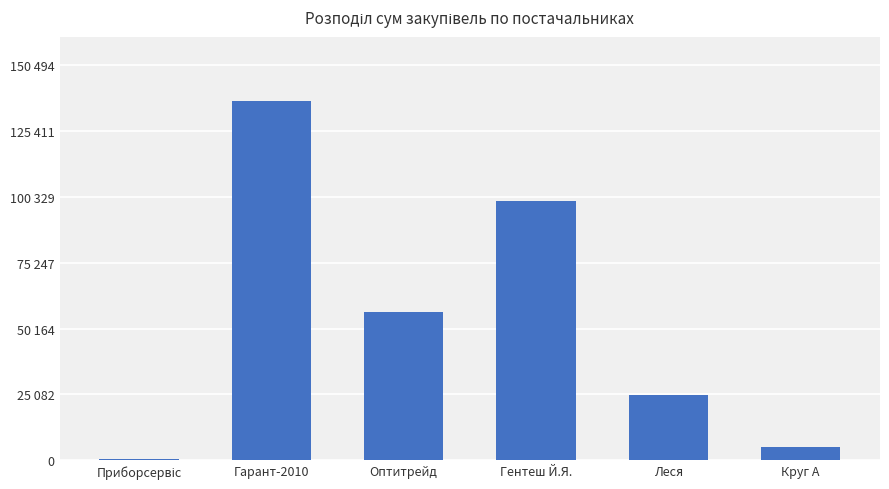

Are the bars horizontal?

No